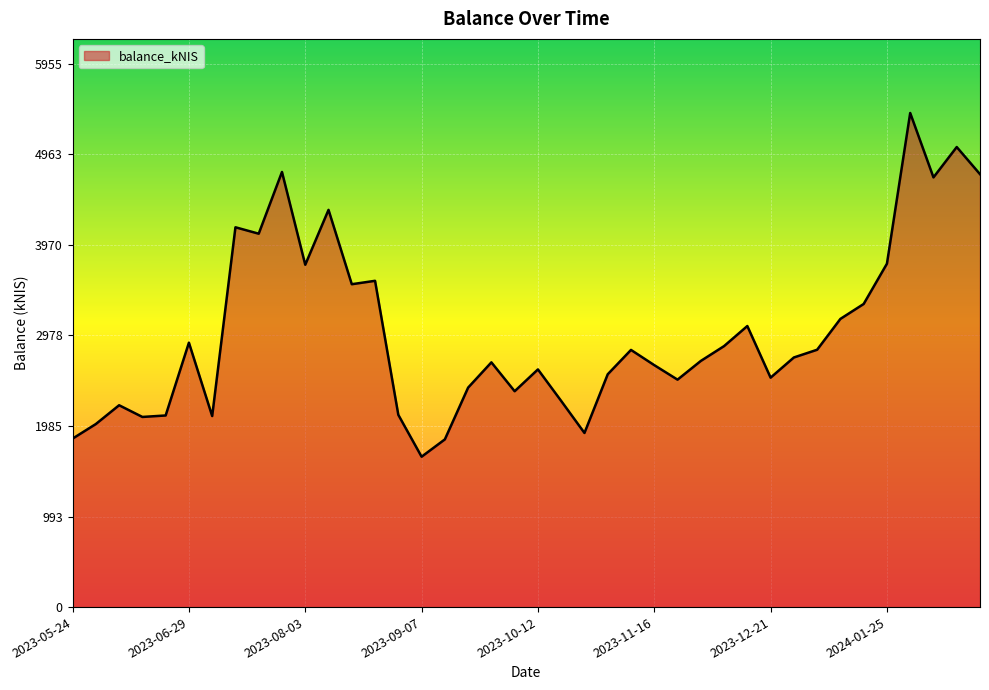

What is the minimum value shown in the chart?

1647.7